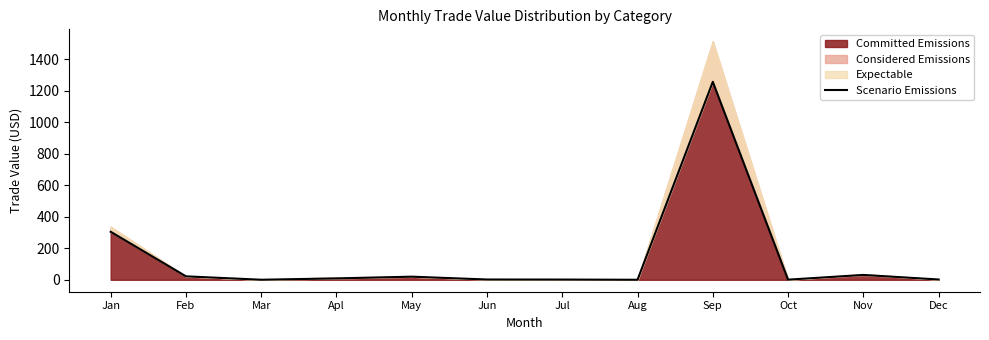

Does the chart display data point markers on the line(s)?

No